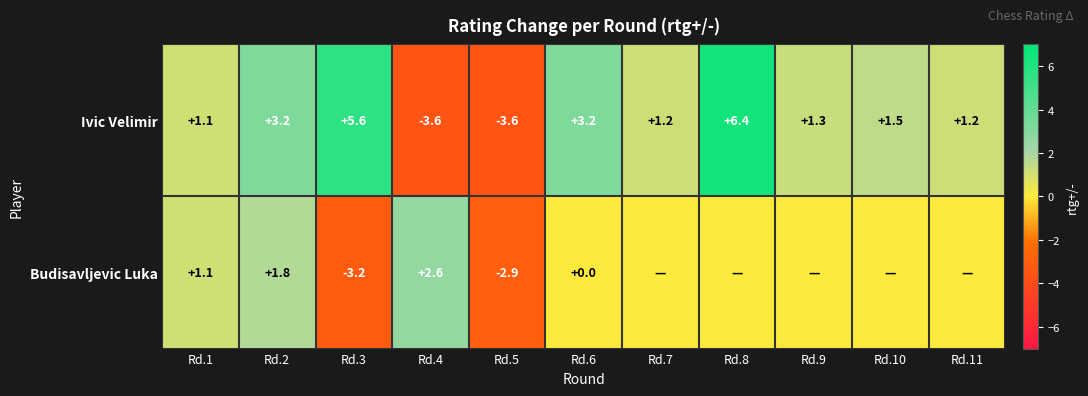

True or false: Ivic Velimir has a value of 1.2 at Rd.7.

True